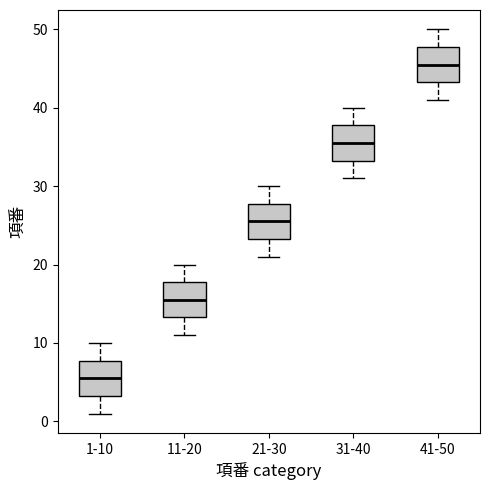

Which box's median line is the lowest?

1-10